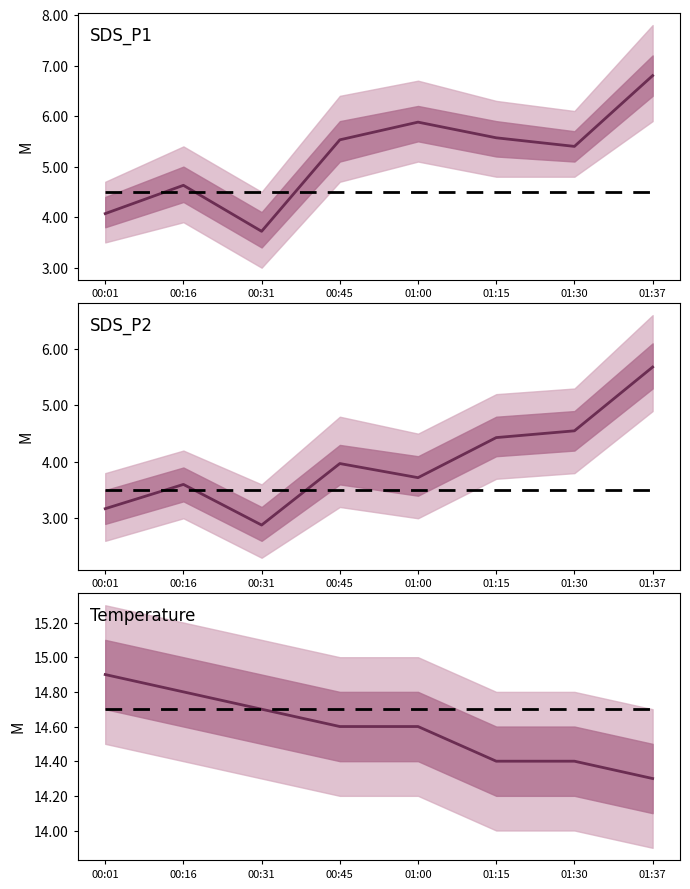

What is the value of the SDS P2 baseline point at the 1st from the left?

3.5